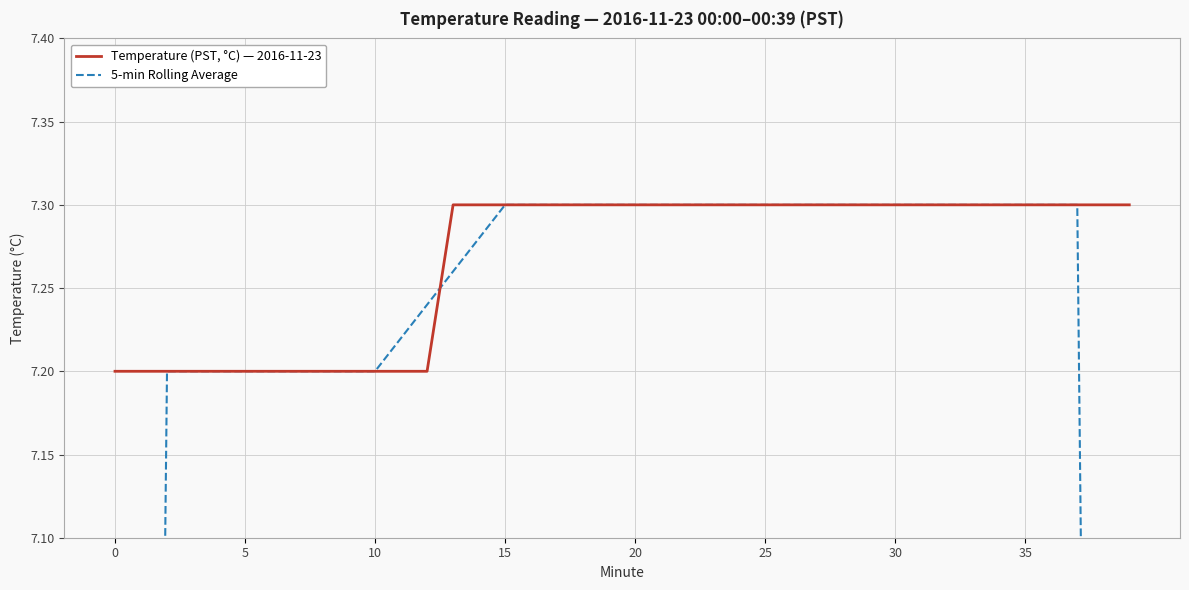

Reading left to right, what are all the values shown in this chart?

Temperature (PST, °C) — 2016-11-23: 7.2	7.2	7.2	7.2	7.2	7.2	7.2	7.2	7.2	7.2	7.2	7.2	7.2	7.3	7.3	7.3	7.3	7.3	7.3	7.3	7.3	7.3	7.3	7.3	7.3	7.3	7.3	7.3	7.3	7.3	7.3	7.3	7.3	7.3	7.3	7.3	7.3	7.3	7.3	7.3
5-min Rolling Average: 4.3	5.8	7.2	7.2	7.2	7.2	7.2	7.2	7.2	7.2	7.2	7.2	7.2	7.3	7.3	7.3	7.3	7.3	7.3	7.3	7.3	7.3	7.3	7.3	7.3	7.3	7.3	7.3	7.3	7.3	7.3	7.3	7.3	7.3	7.3	7.3	7.3	7.3	5.8	4.4